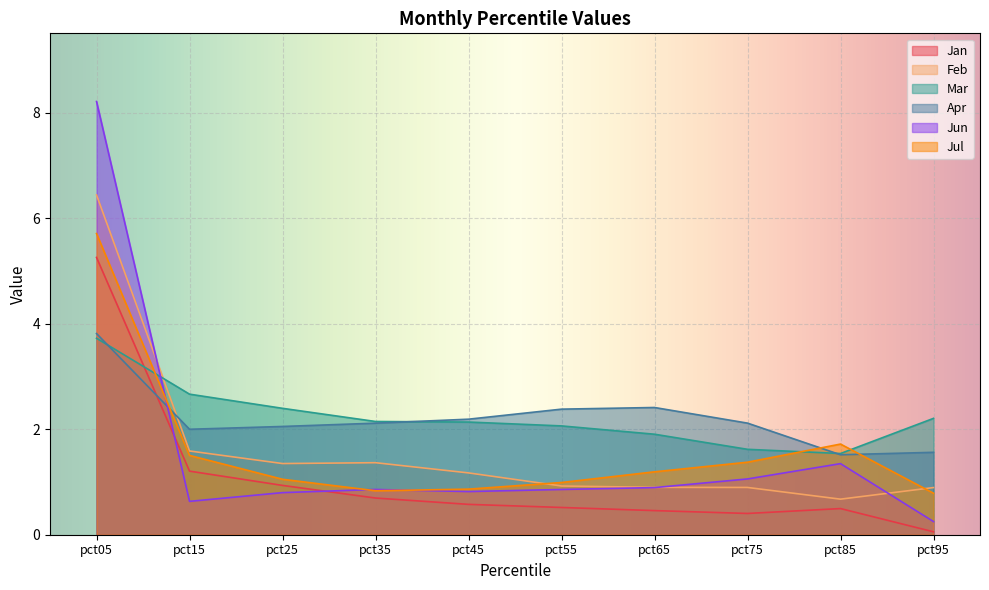

What is the difference between the second highest and second lowest values in the Jun series?

0.7